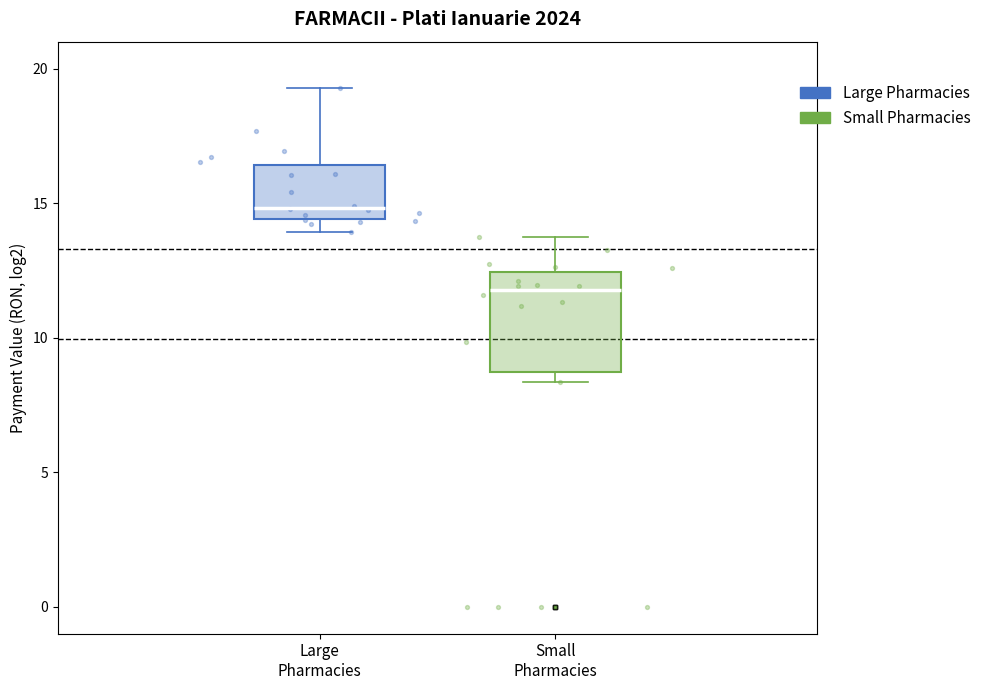

Which box is the tallest, from its lower edge to its upper edge?

Small Pharmacies